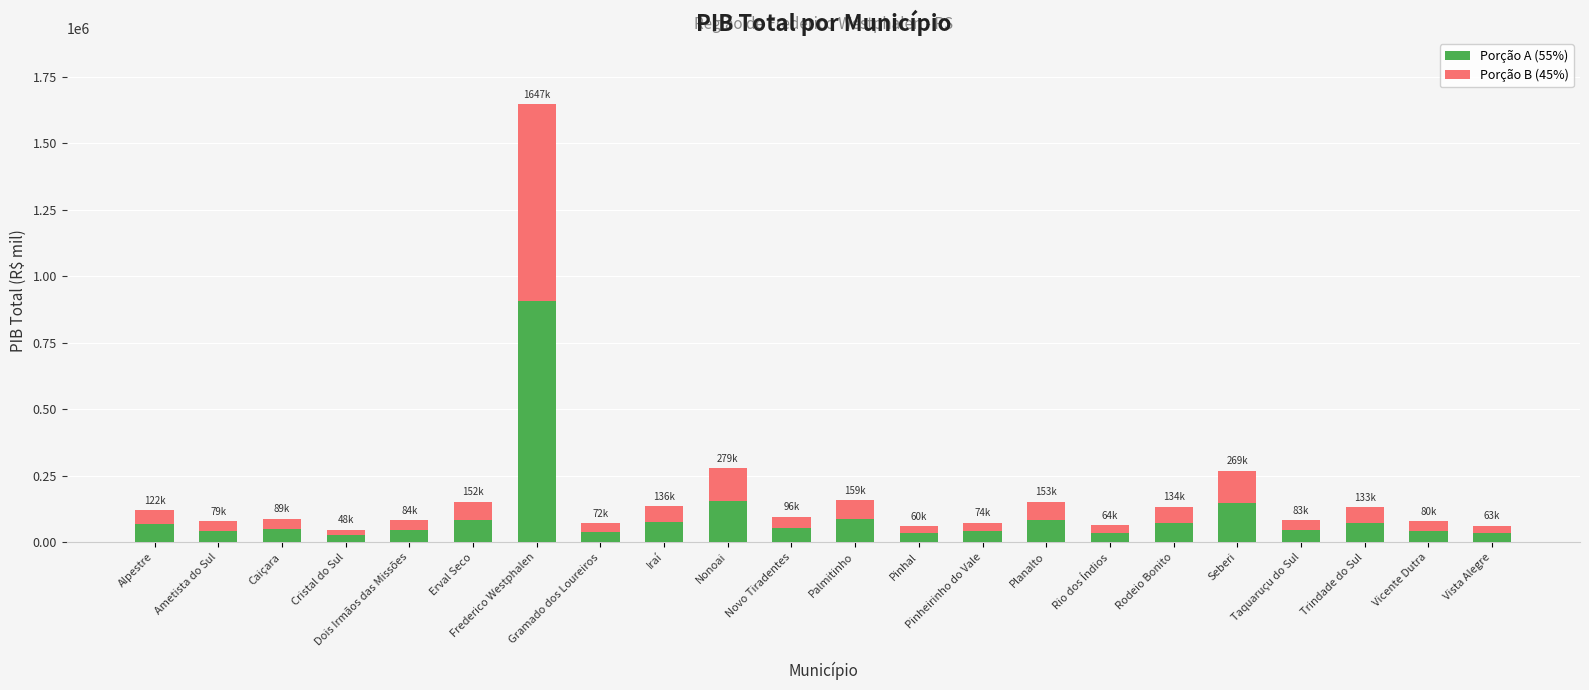

What is the total value across all series at Caiçara?

88804.4